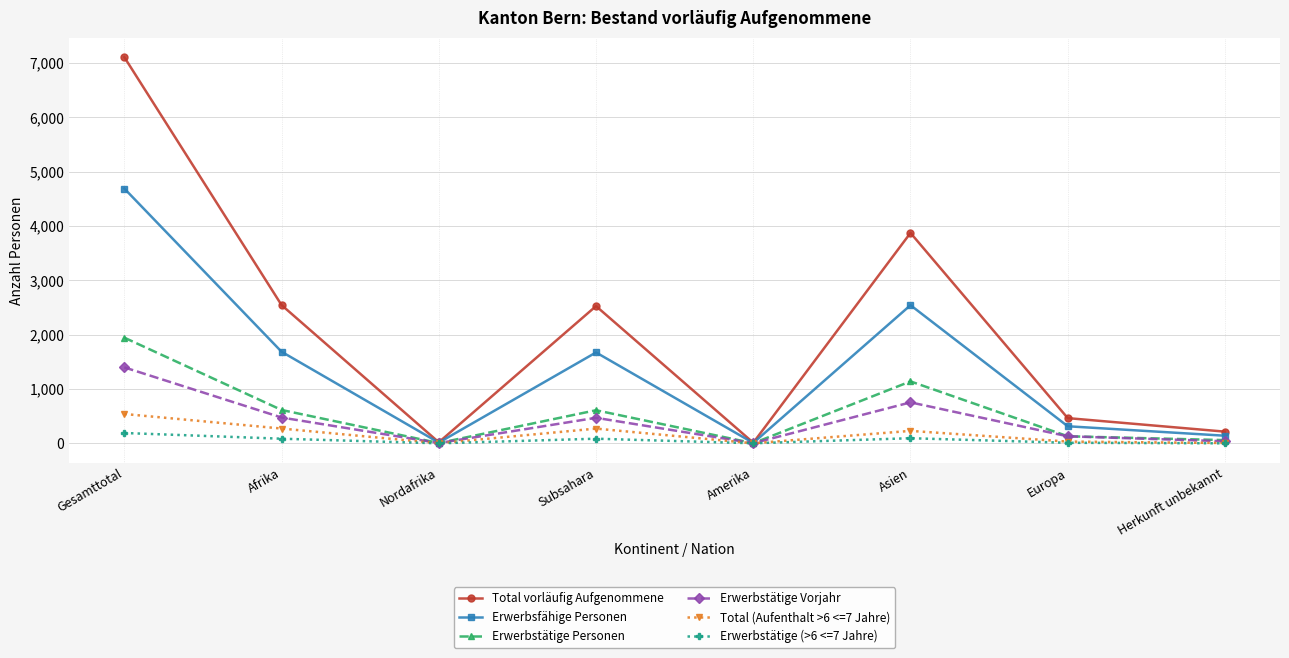

Which category has the highest value in the Erwerbstätige Personen series?

Gesamttotal